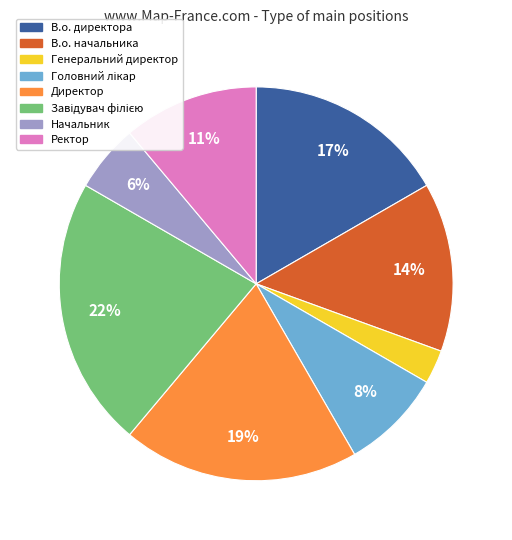

Is the sum of Ректор and Директор greater than half?

No